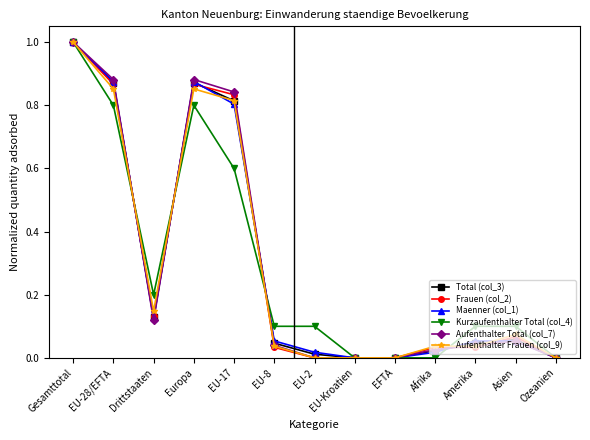

Is this an area chart (filled region under the line)?

No